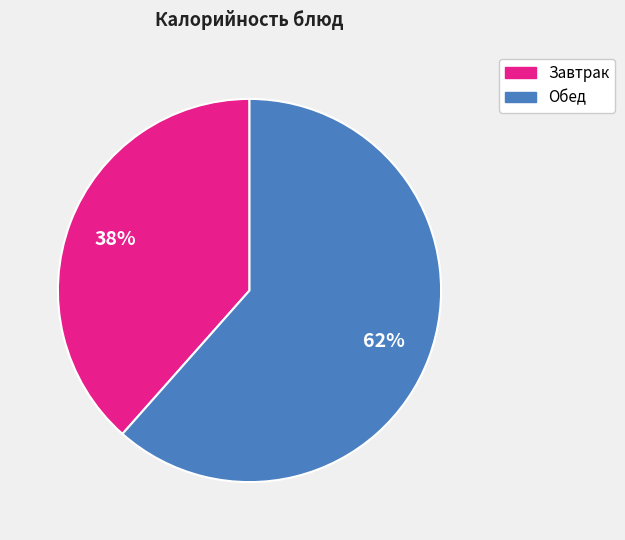

To the nearest percent, what is the average slice percentage?

50%